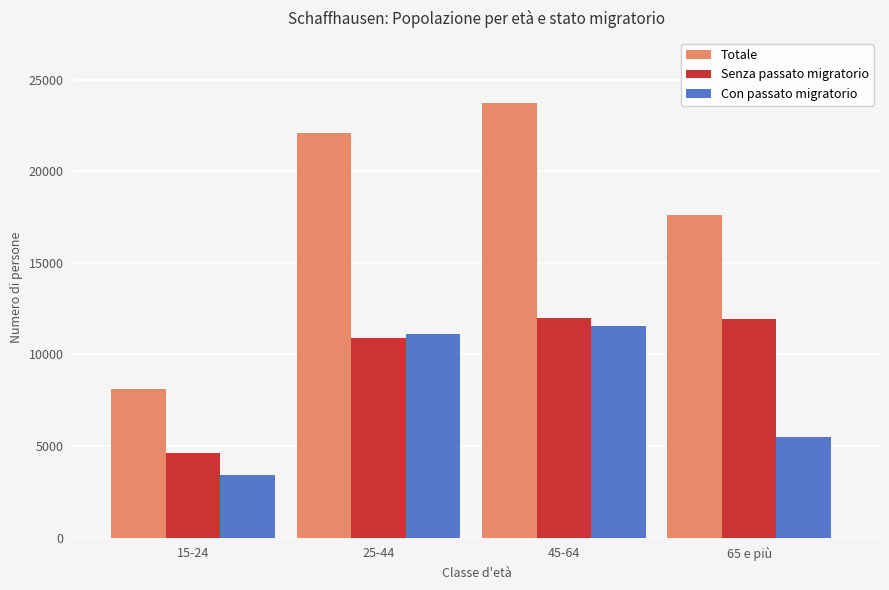

Rank the series by their average value, from highest to lowest.

Totale, Senza passato migratorio, Con passato migratorio